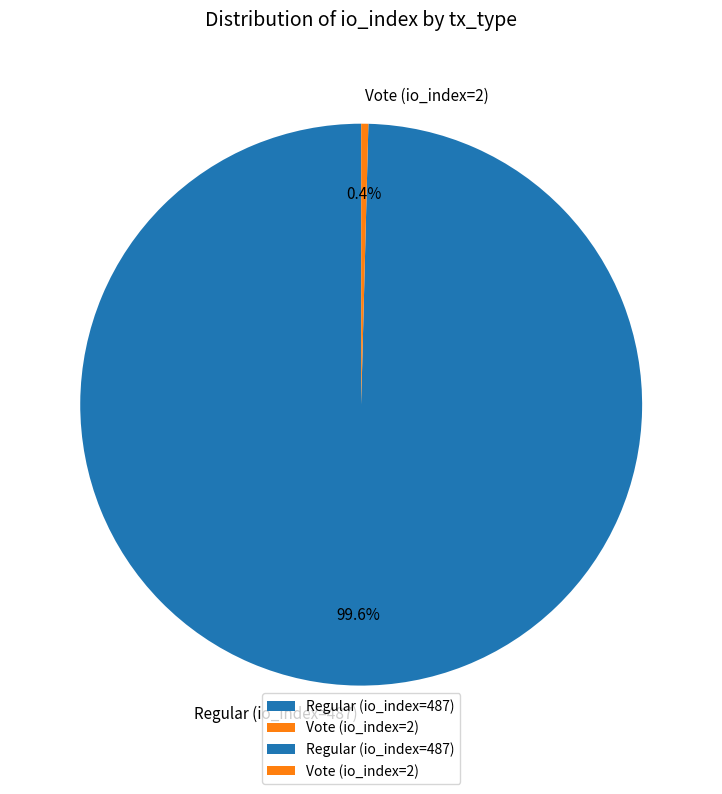

Which slice is the smallest?

Vote (io_index=2)